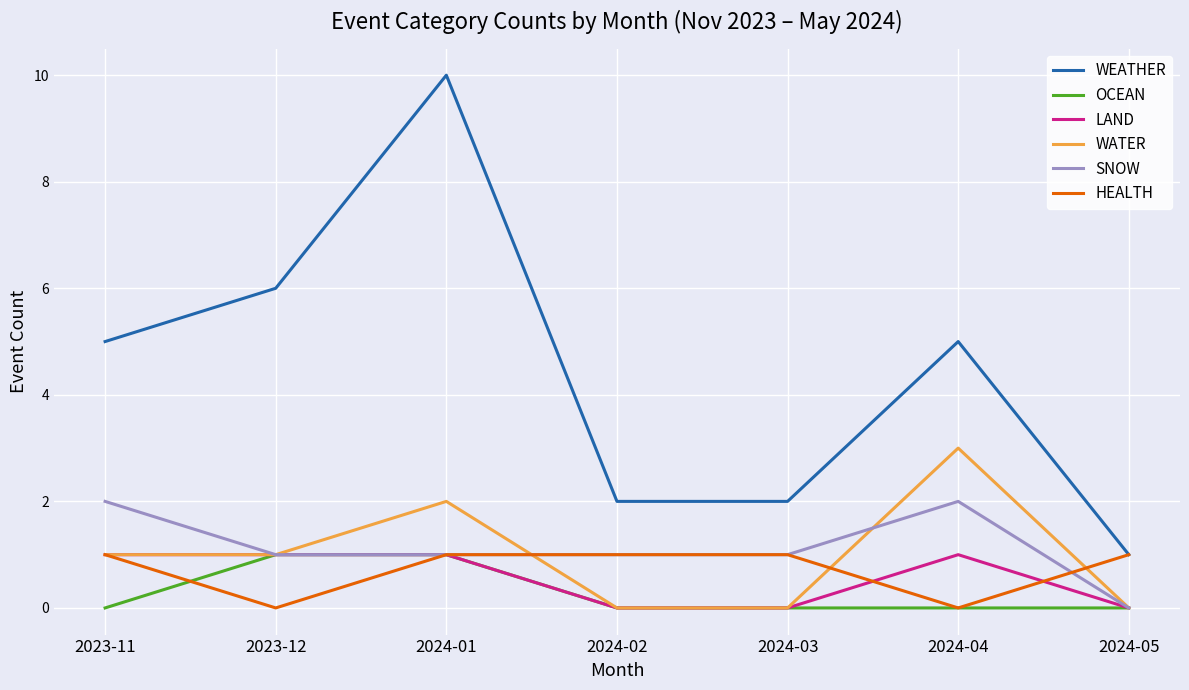

What position from the right is 2023-12?

6